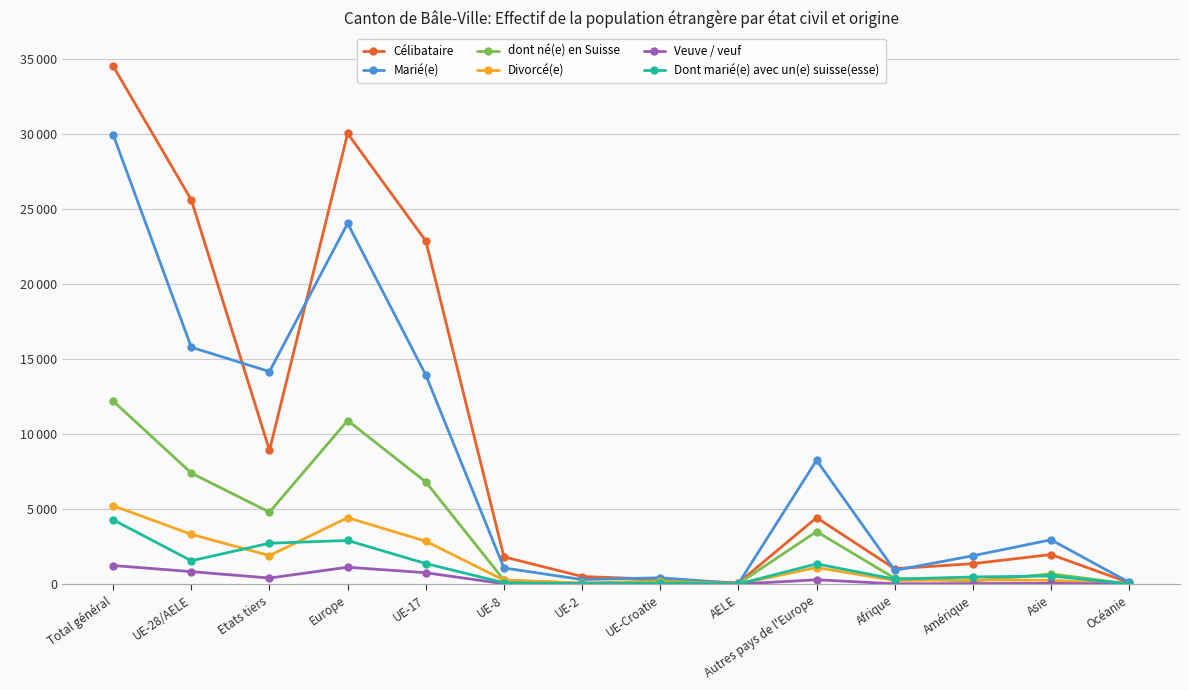

At which label does Dont marié(e) avec un(e) suisse(esse) reach its peak?

Total général